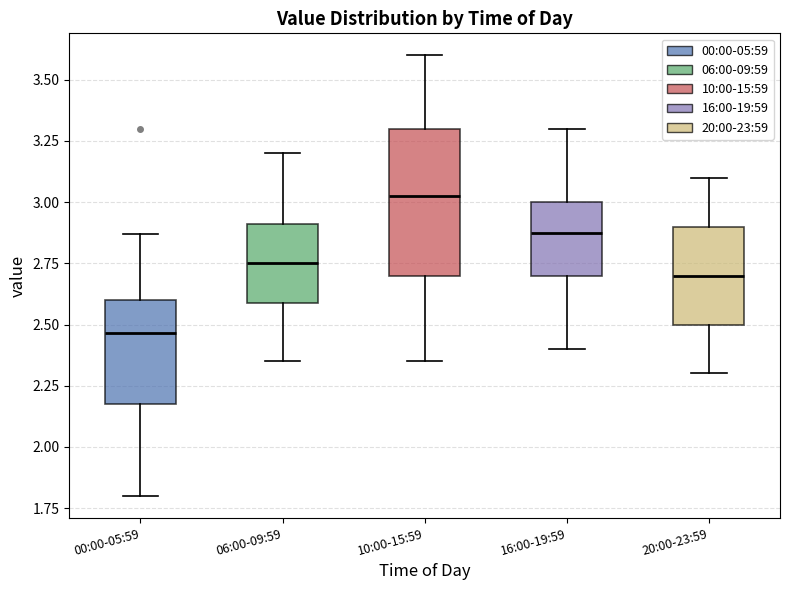

Comparing the boxes themselves (not the whiskers), which one is the tallest?

10:00-15:59